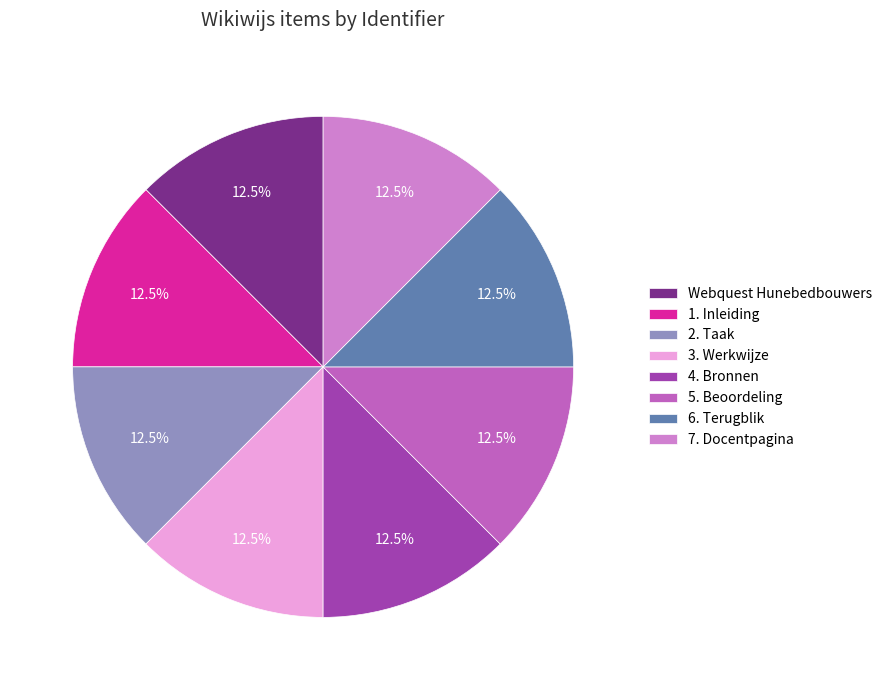

Between 5. Beoordeling and 7. Docentpagina, which is larger?

7. Docentpagina